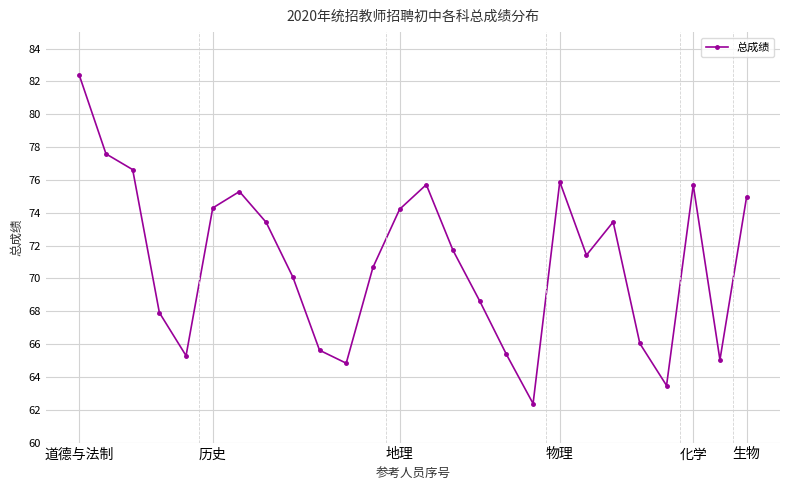

What is the value of the 11th point from the left?

64.8